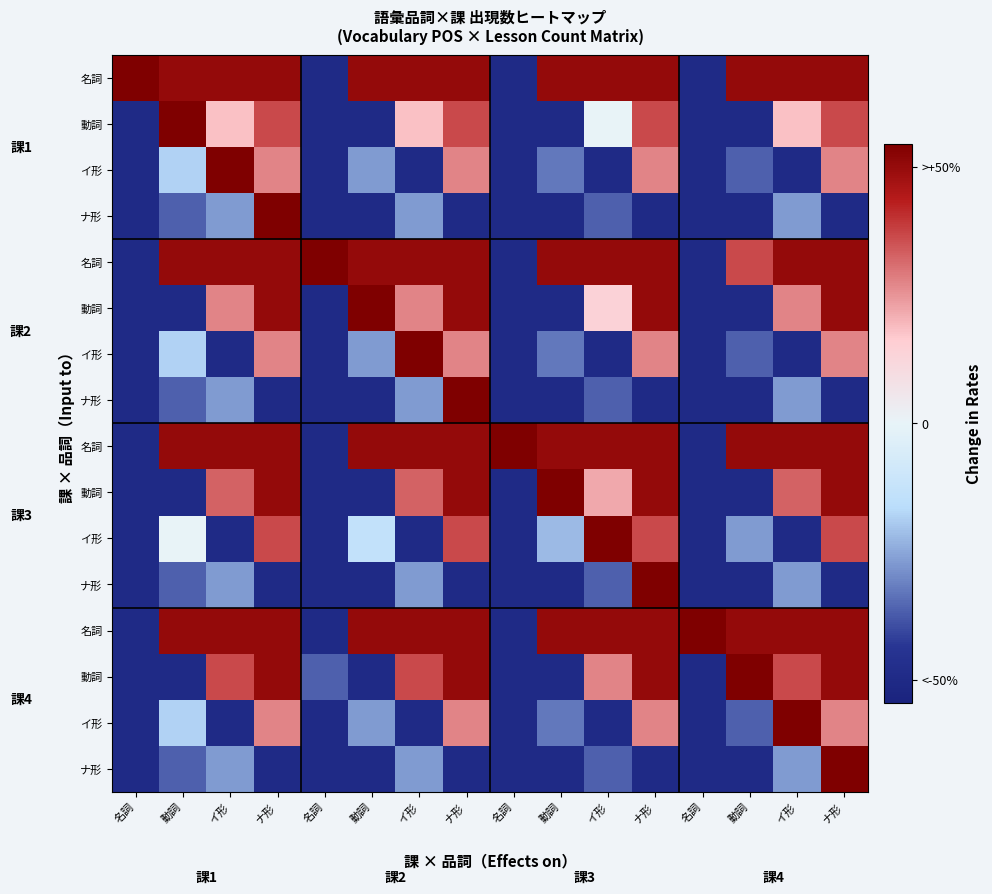

At how many categories does at least one series exceed -28?

16